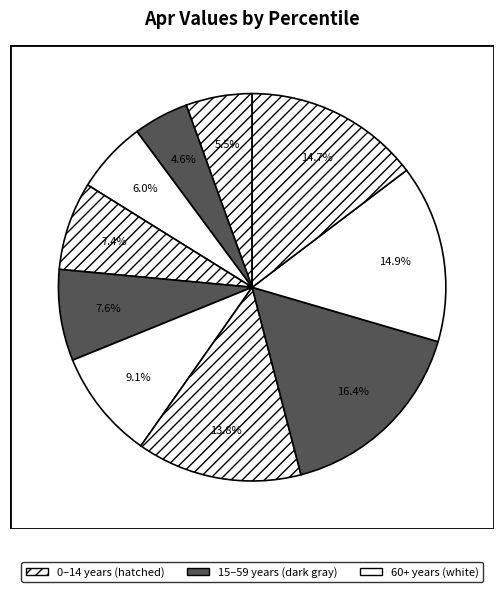

How many segments does this pie chart have?

10